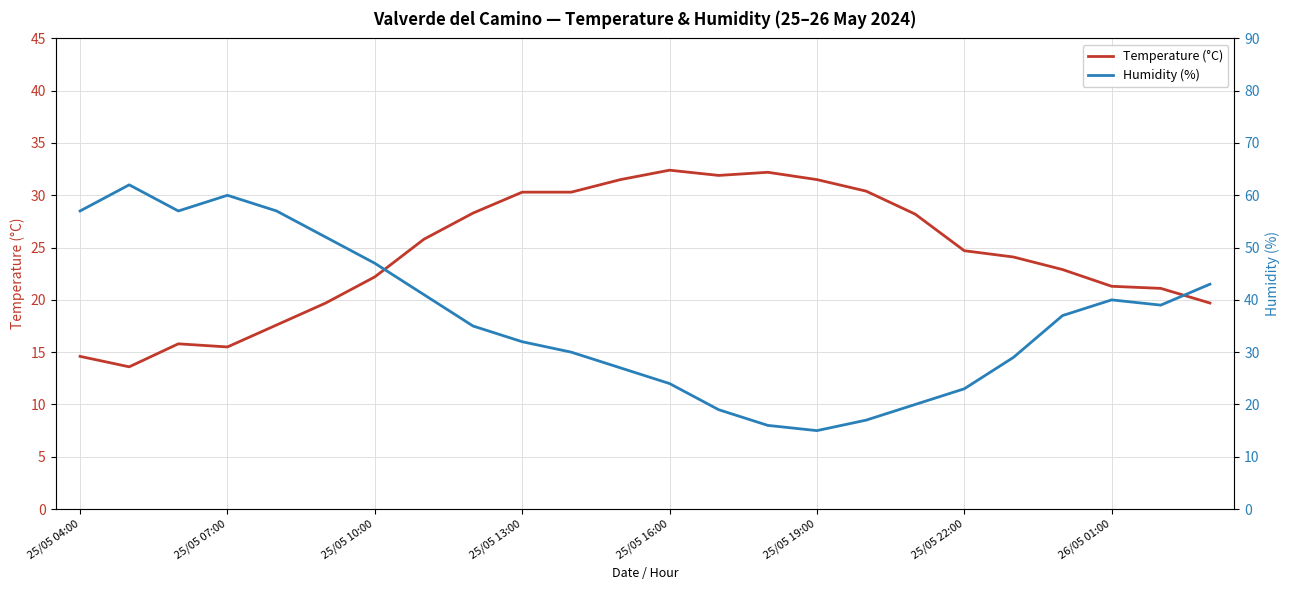

The value of Temperature (°C) at 25/05 07:00 is 20.6. True or false?

False